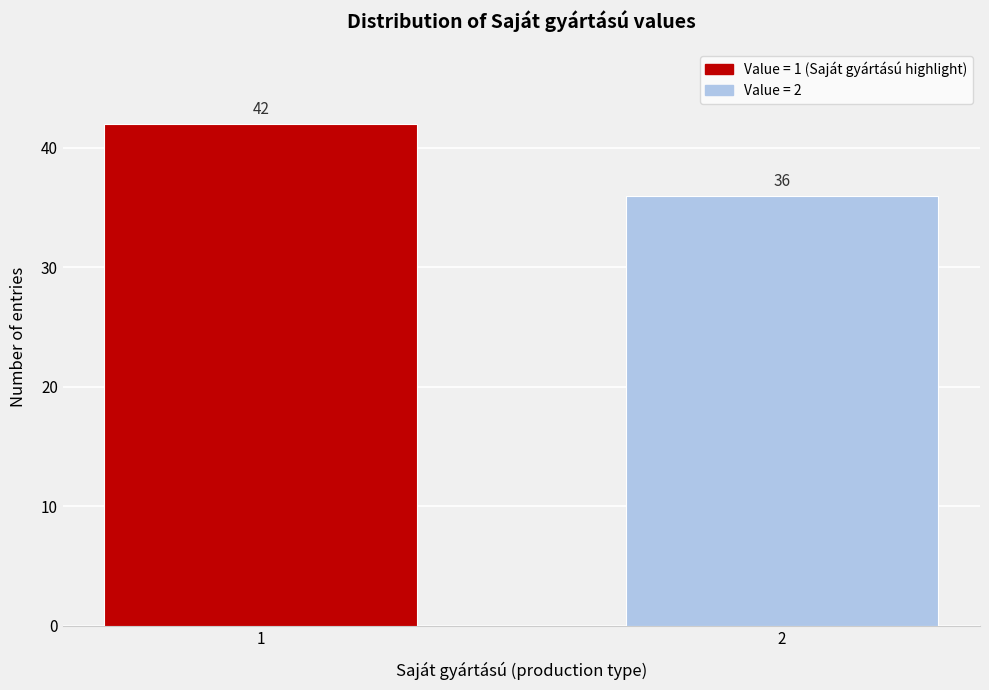

Reading right to left, what are all the values shown in this chart?

2=36	1=42